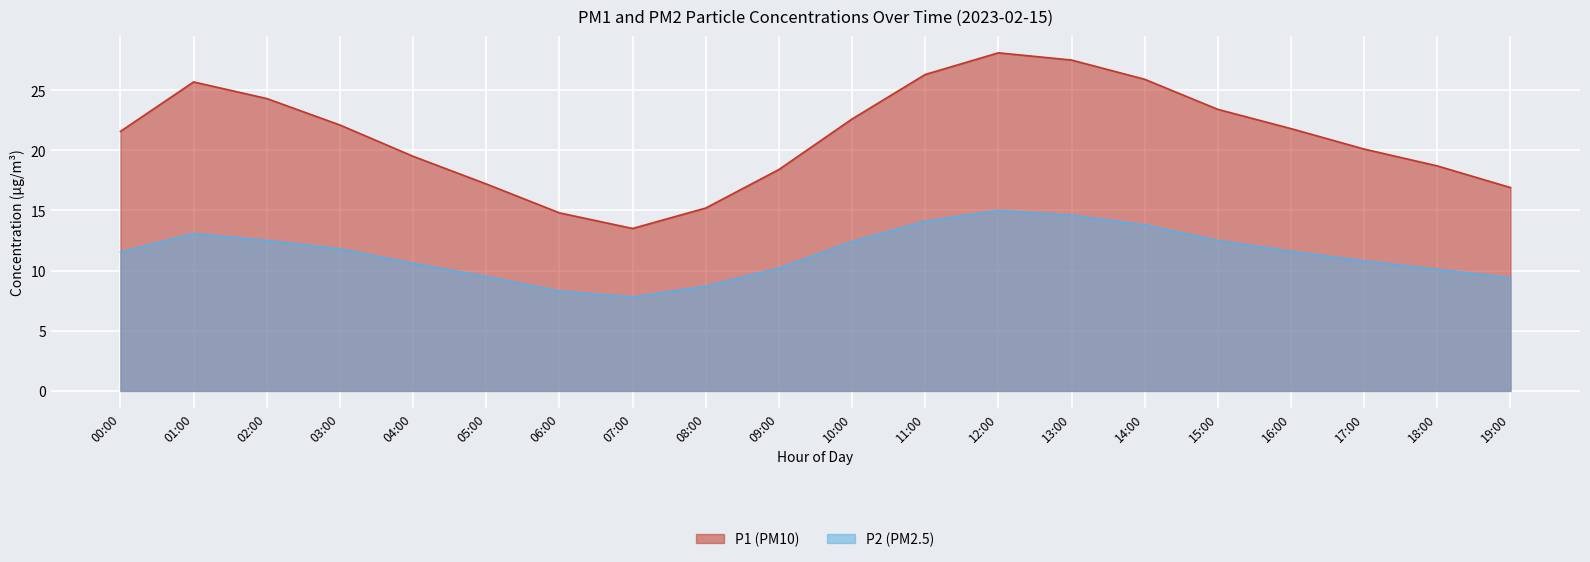

Where is the first local maximum for P1?

01:00